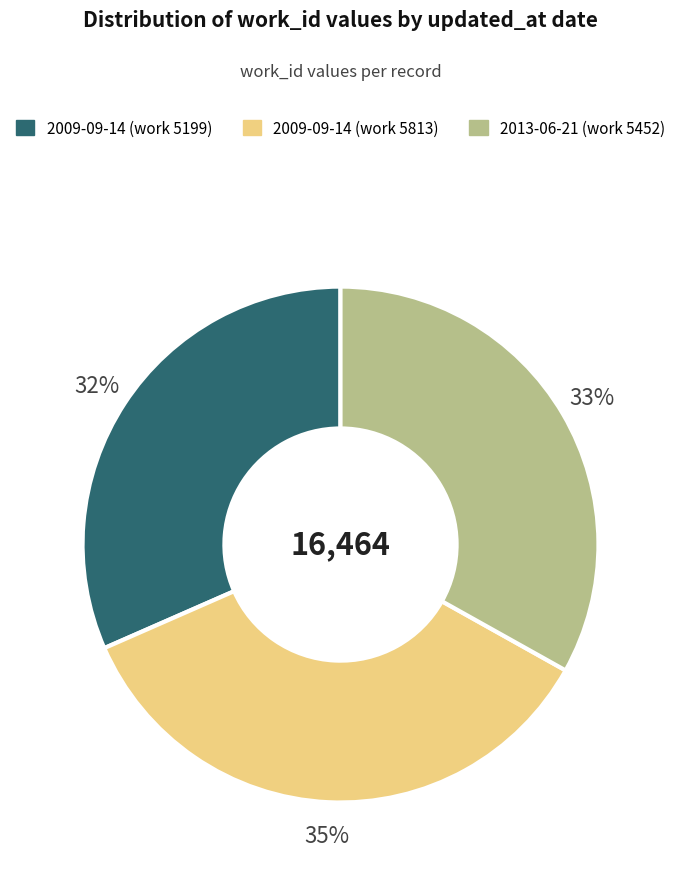

Does any single category account for the majority?

No